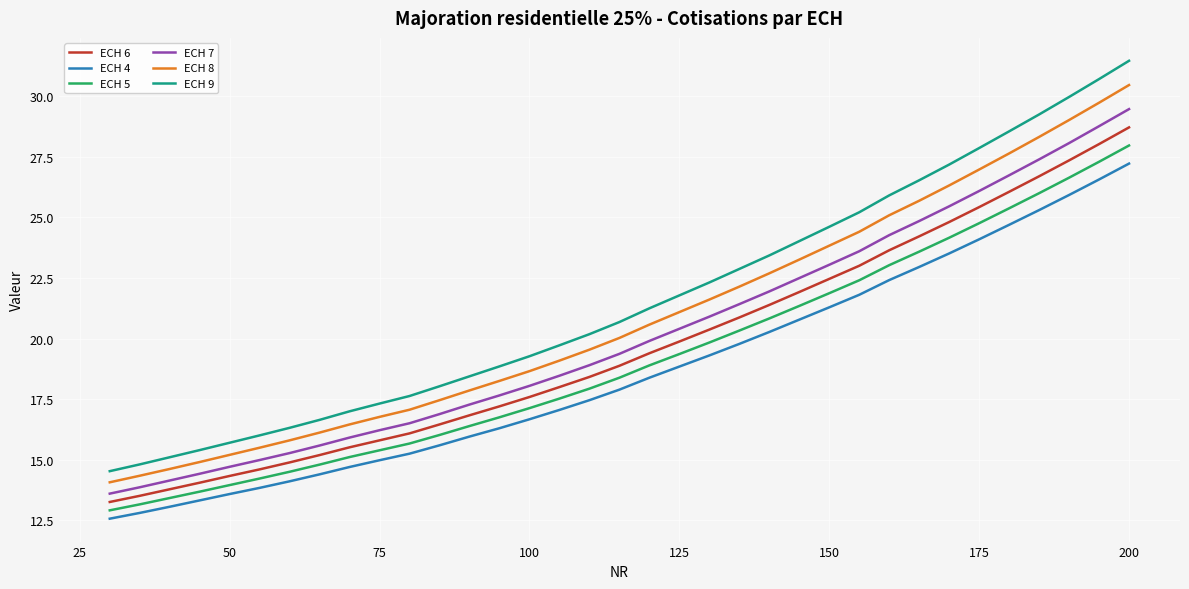

What is the average value of the ECH 7 series?

20.2